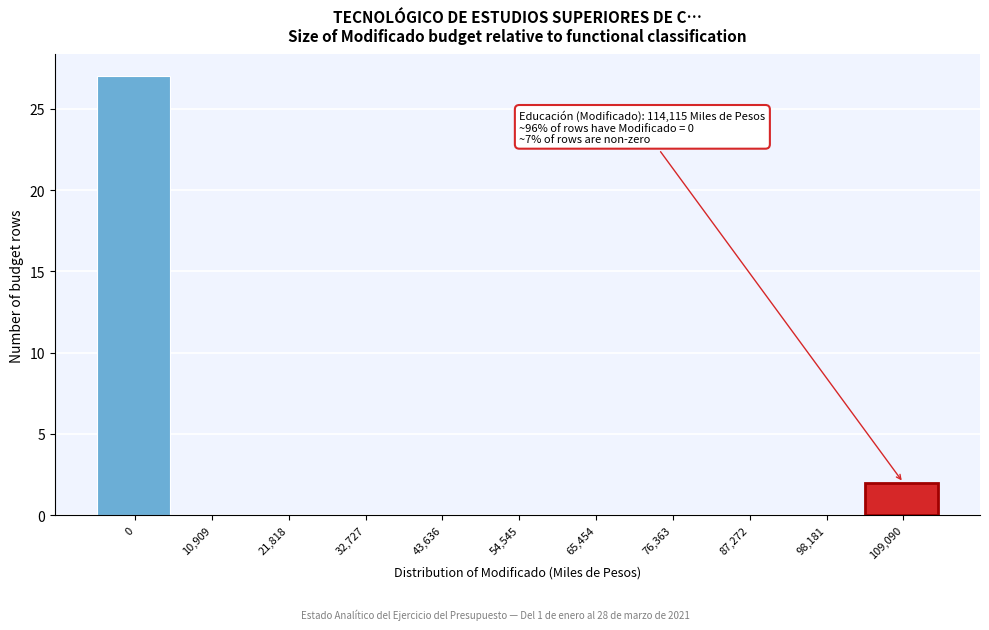

Reading right to left, extract all data points from this chart.

109,090=2	98,181=0	87,272=0	76,363=0	65,454=0	54,545=0	43,636=0	32,727=0	21,818=0	10,909=0	0=27